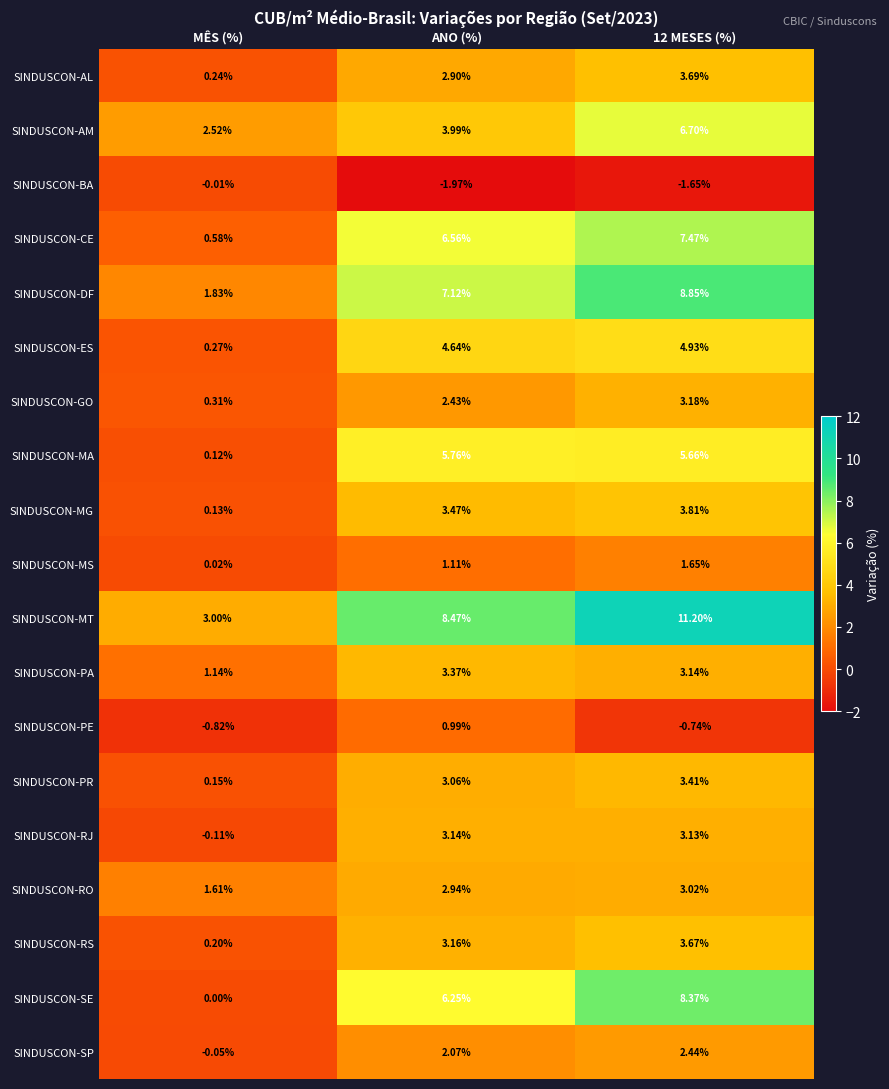

At which label does SINDUSCON-MG reach its minimum?

MÊS (%)